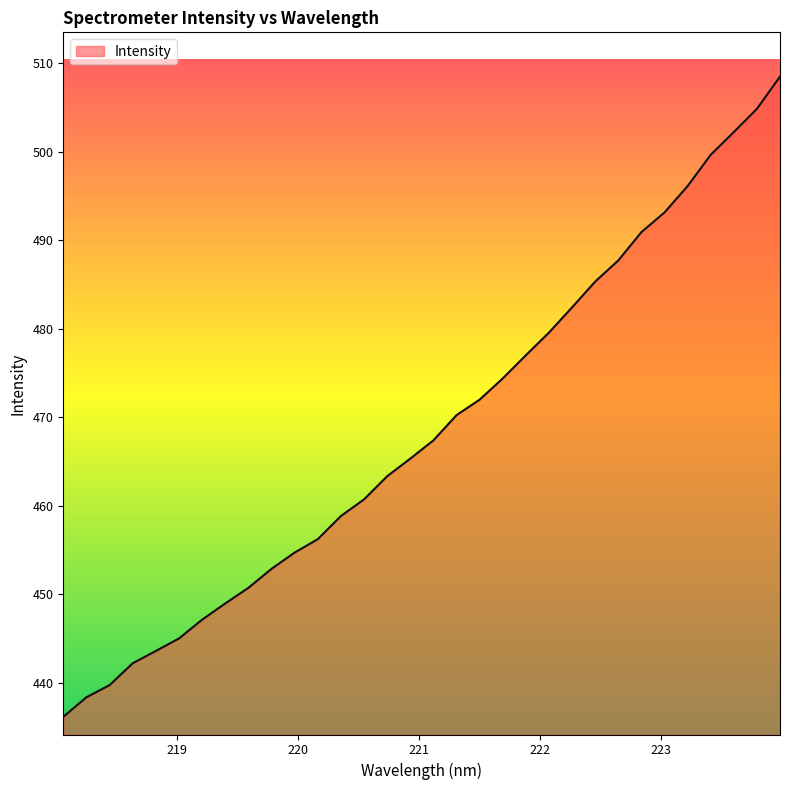

What is the greatest value displayed?

508.5